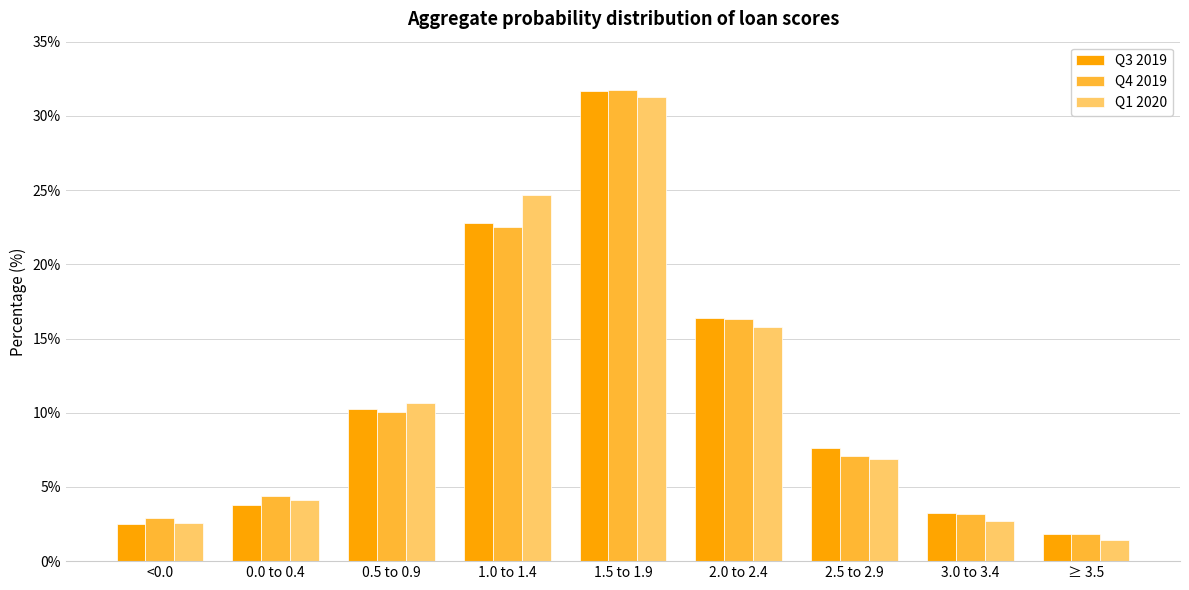

Where is Q1 2020 nearest to the value 16?

2.0 to 2.4